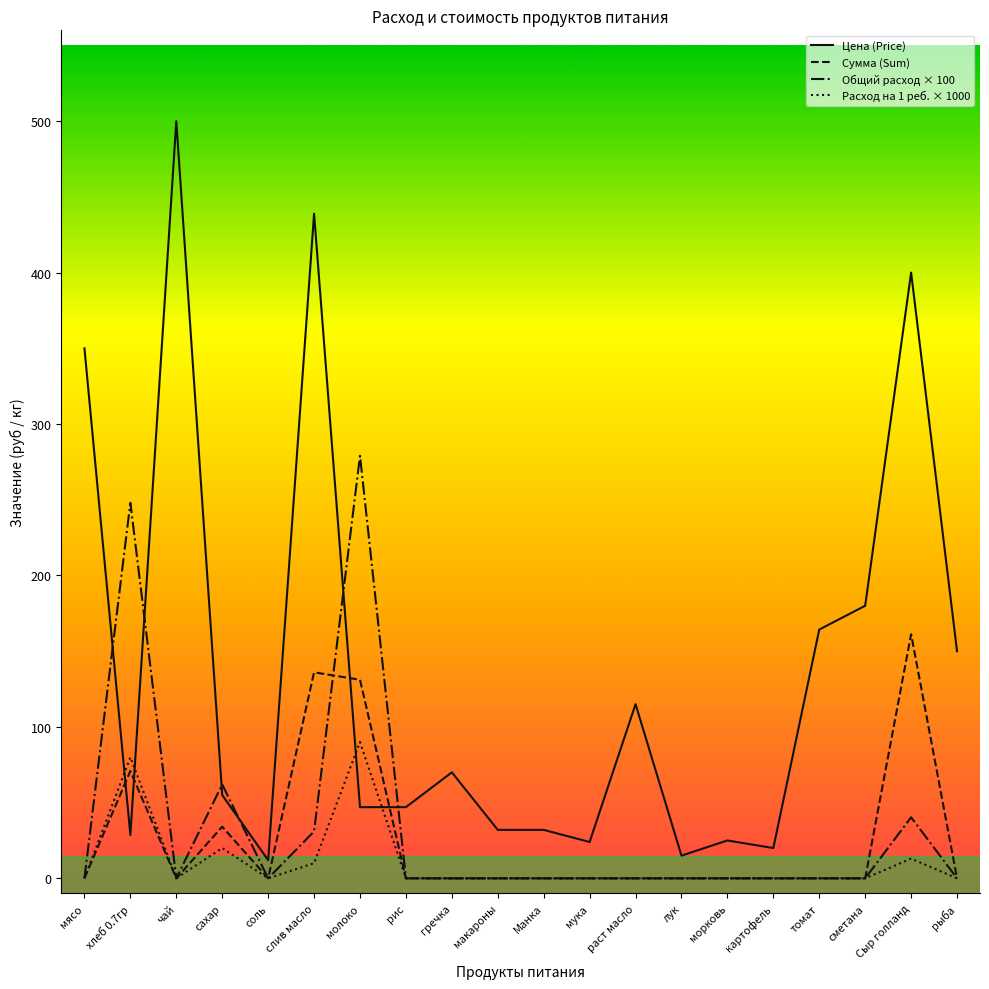

After their last crossing, which series has the higher values: Сумма (Sum) or Цена (Price)?

Цена (Price)